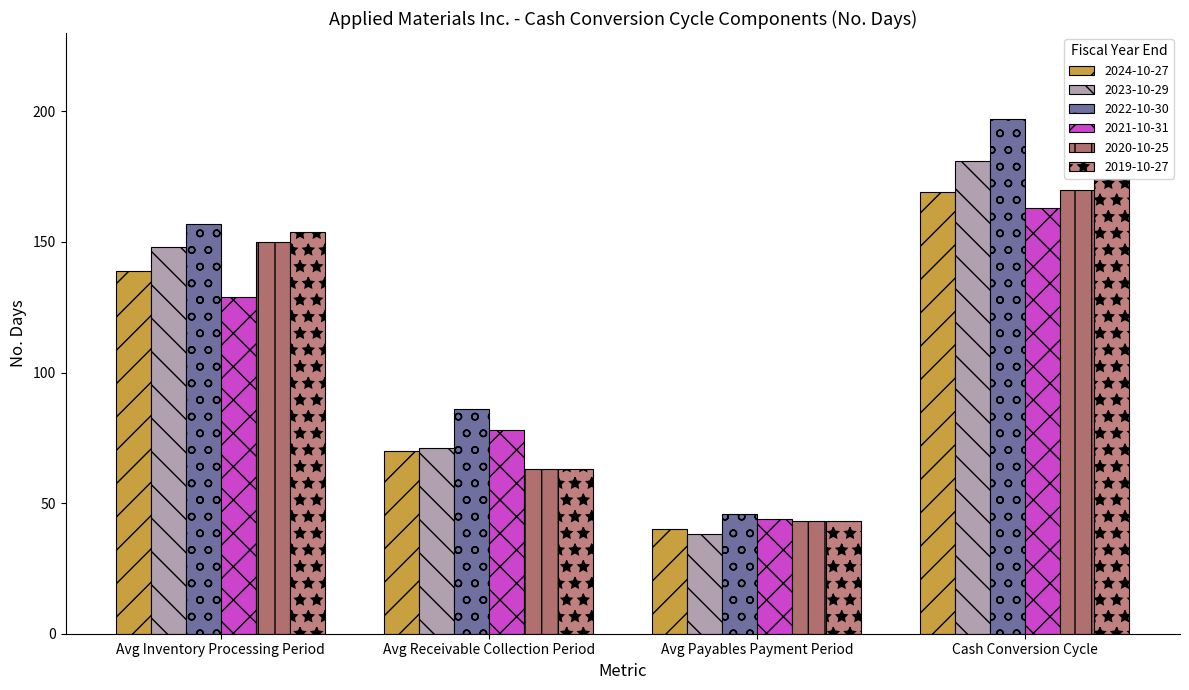

Reading left to right, what are all the values shown in this chart?

2024-10-27: 139	70	40	169
2023-10-29: 148	71	38	181
2022-10-30: 157	86	46	197
2021-10-31: 129	78	44	163
2020-10-25: 150	63	43	170
2019-10-27: 154	63	43	174